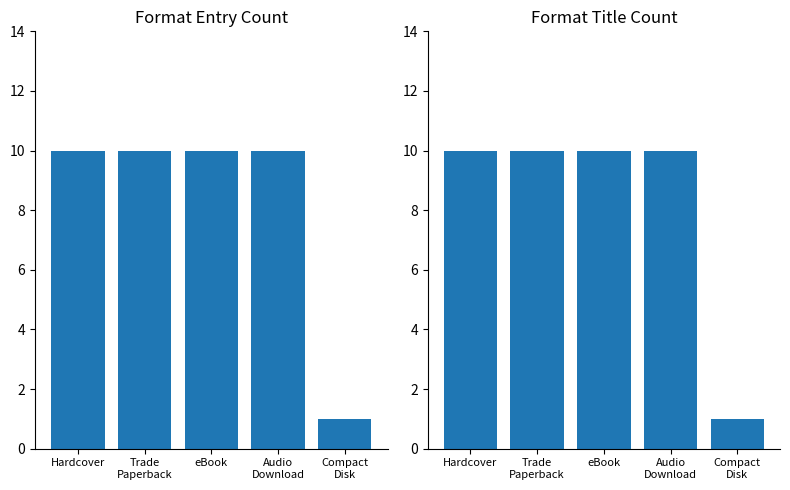

At which label is the value closest to 5?

Compact
Disk